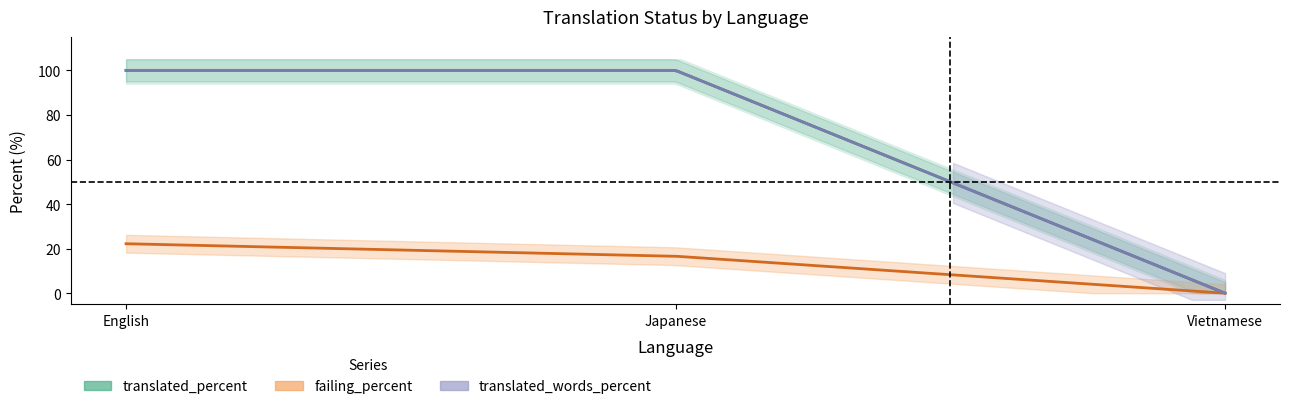

What is the difference between the second highest and minimum values in the translated_percent series?

100.0